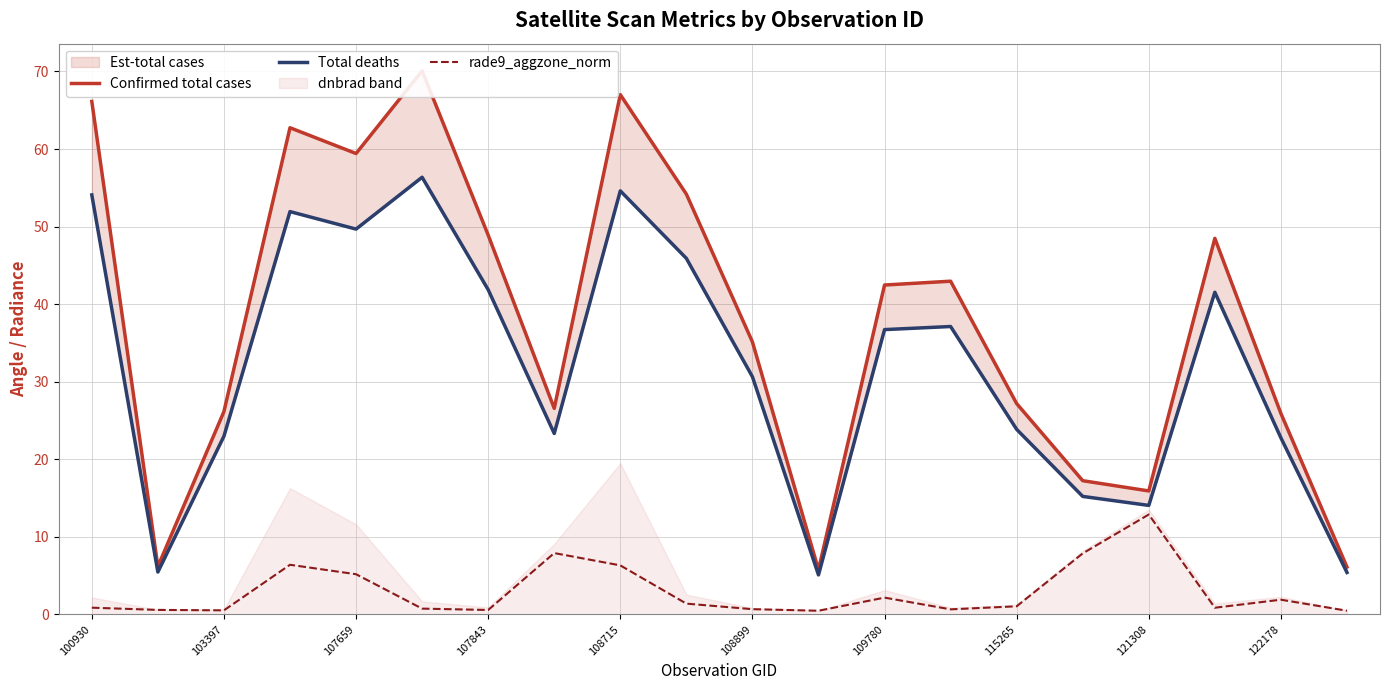

At which label does rade9_aggzone_norm reach its peak?

121308